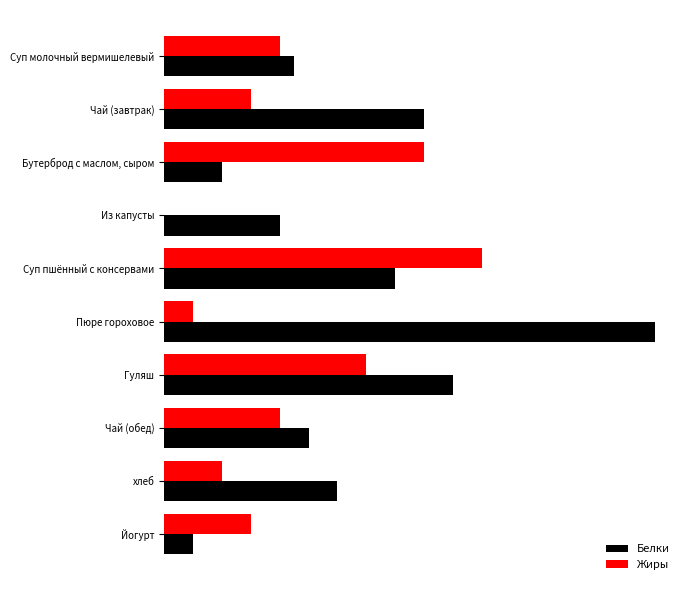

What is the maximum value for Белки?

17.0